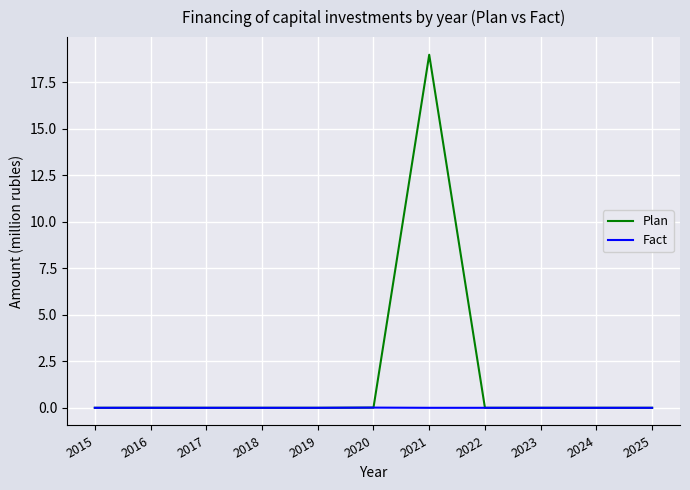

Which series has the widest spread of values?

Plan